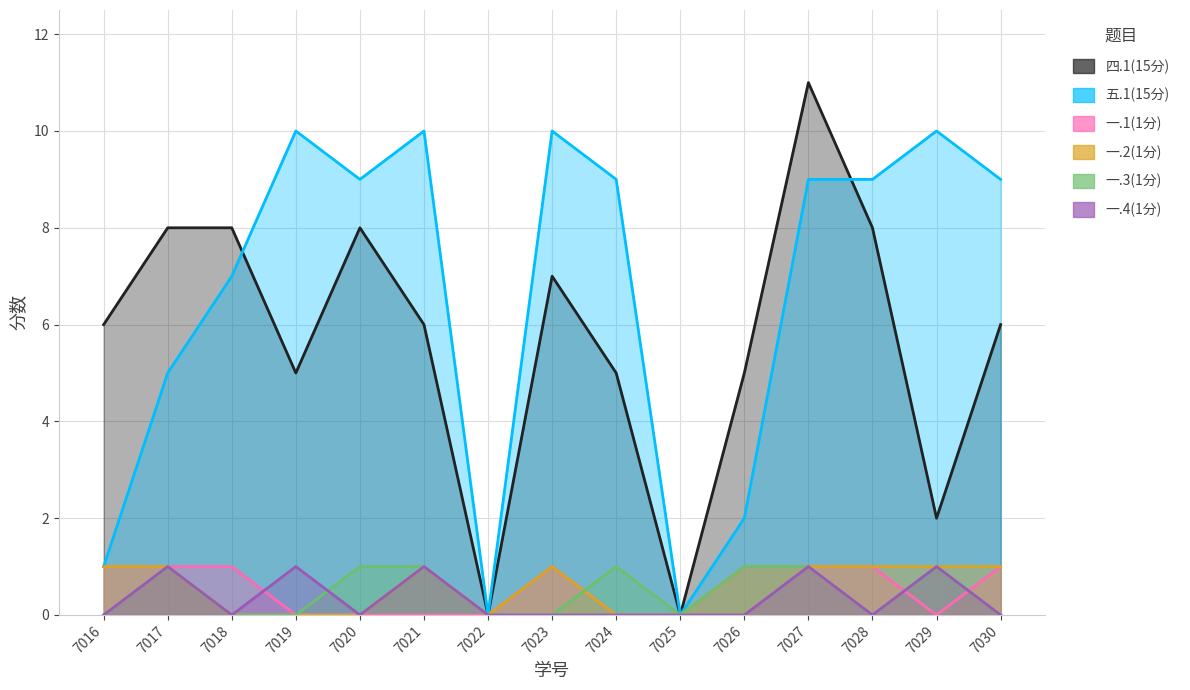

What is the difference between the highest and lowest values at 7030?

9